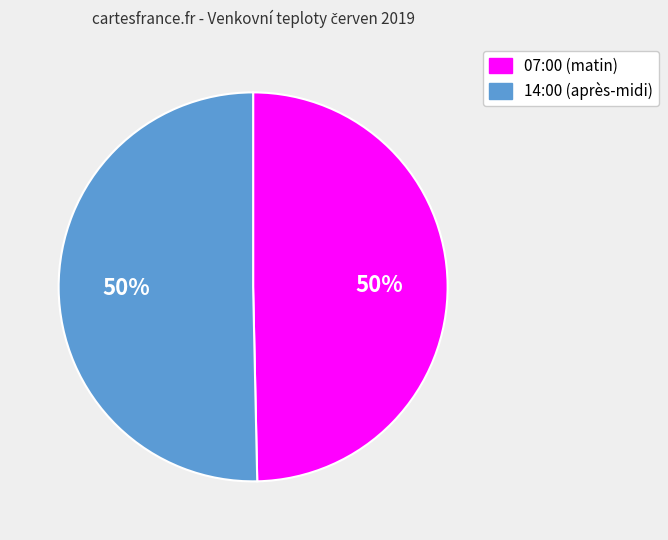

To the nearest percent, what is the combined percentage of 14:00 (après-midi) and 07:00 (matin)?

100%